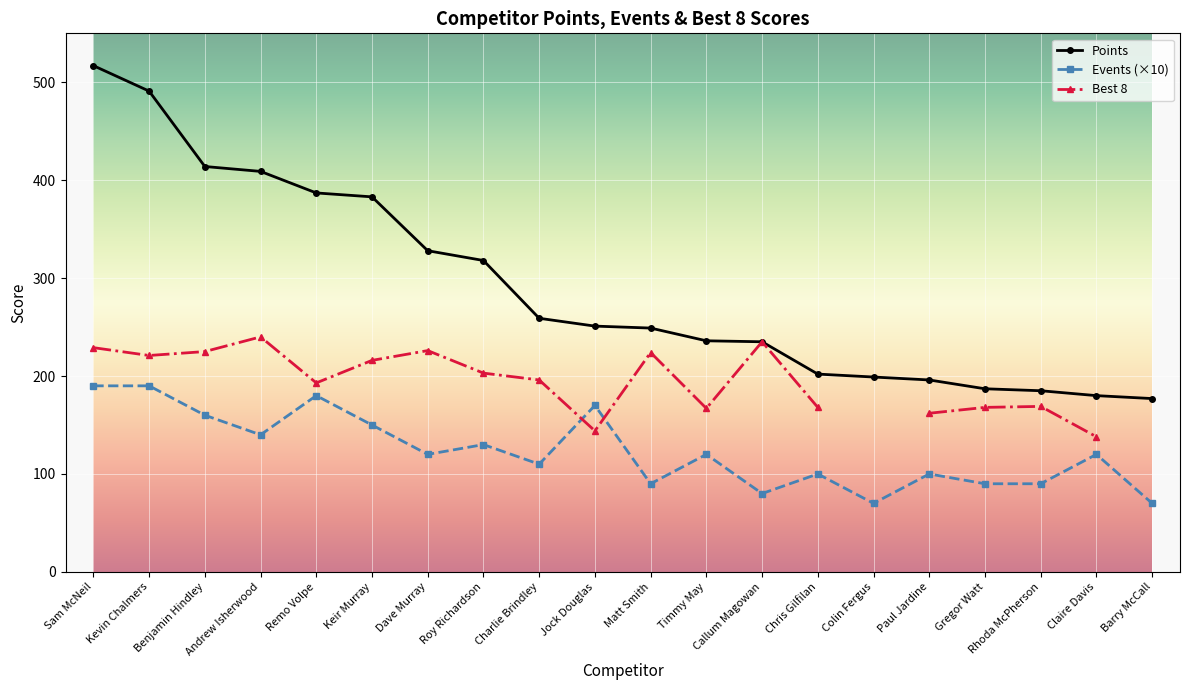

What is the label of the 1st point from the left?

Sam McNeil